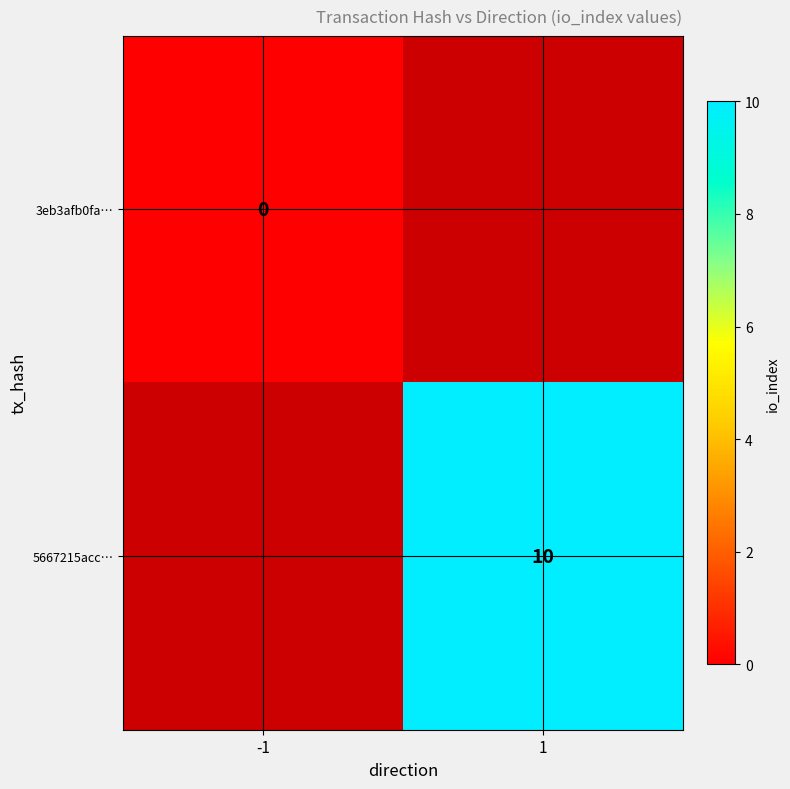

Is the value of 5667215acc… at 1 greater than the value of 3eb3afb0fa… at -1?

Yes